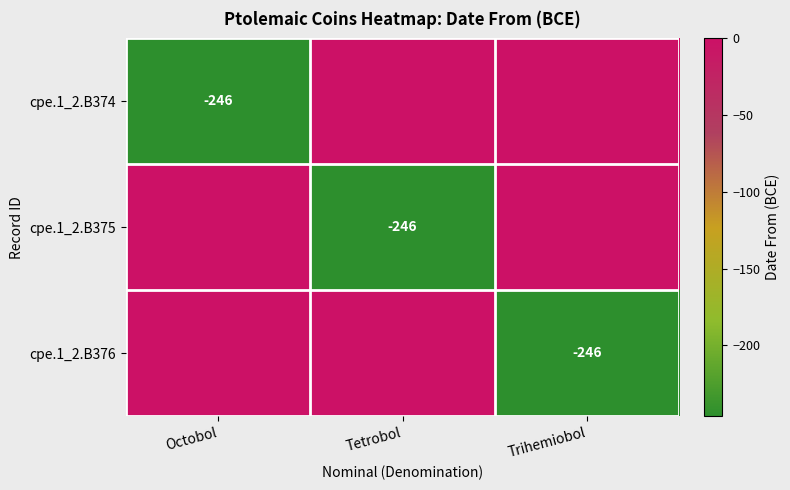

True or false: cpe.1_2.B375 has a value of -246 at Tetrobol.

True